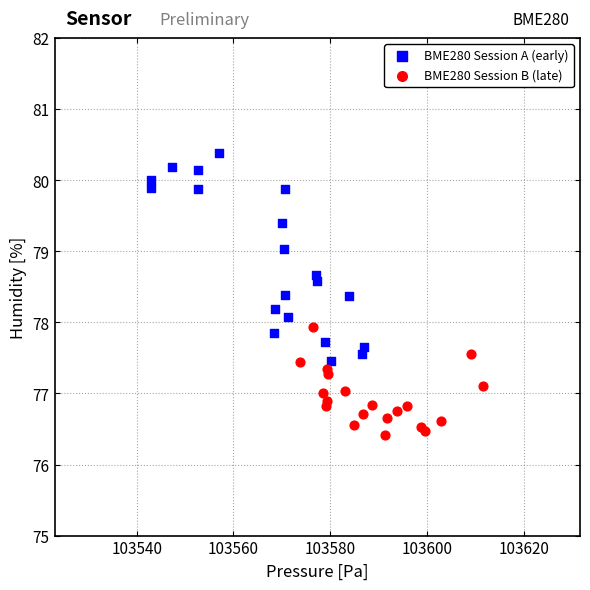

Which series contains the lowest Y value?

BME280 Session B (late)